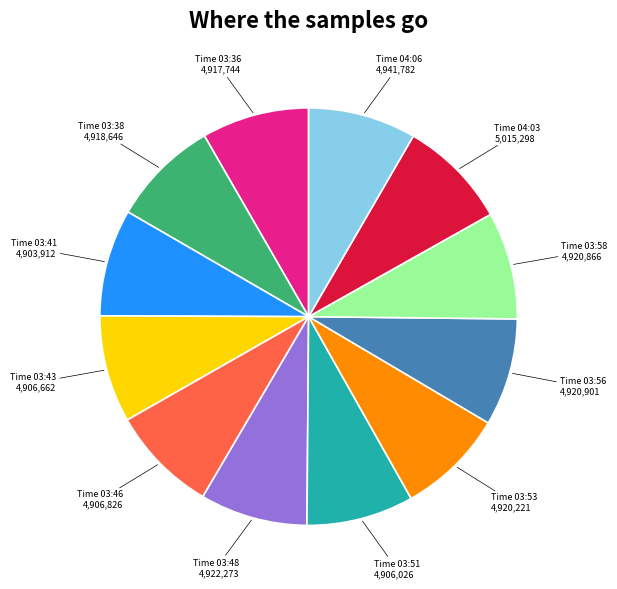

Does Time 03:53 represent more than half of the total?

No